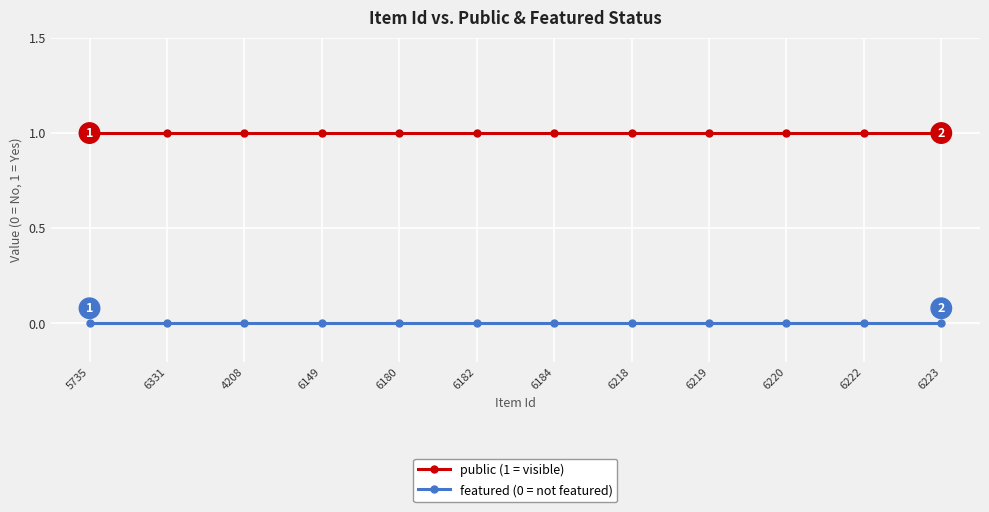

What position from the right is 4208?

10